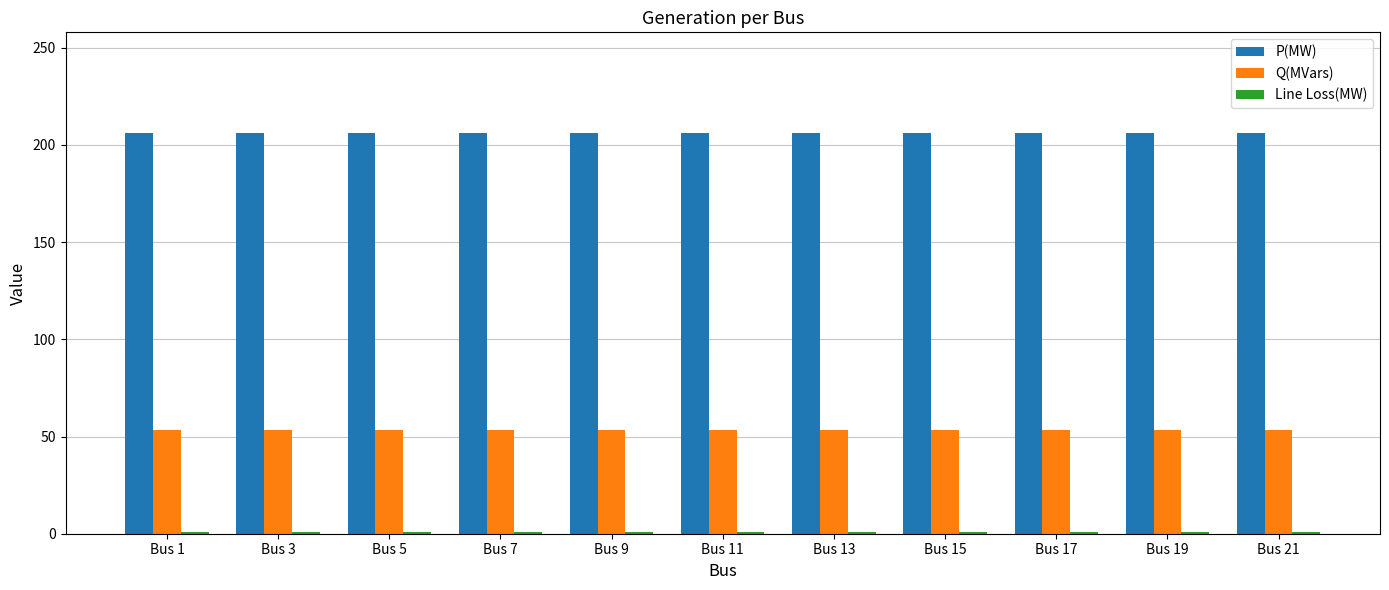

What is the maximum value for P(MW)?

206.3